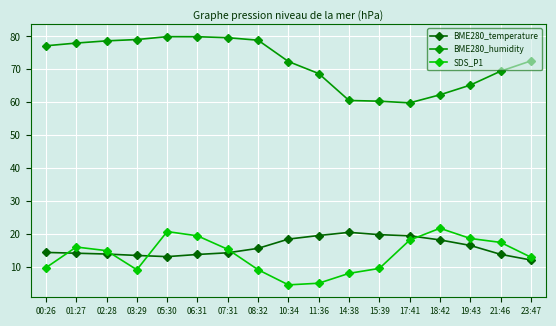

How many times do BME280_temperature and SDS_P1 cross each other?

5